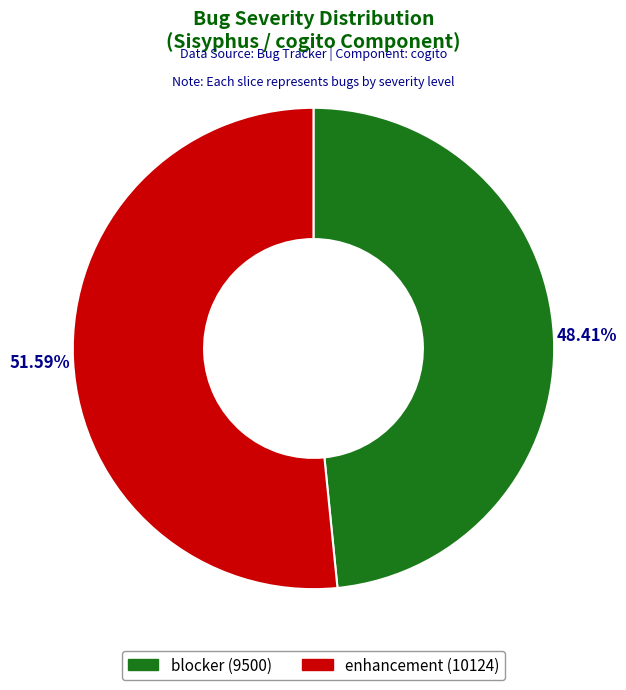

Combined, do blocker and enhancement account for over 50%?

Yes